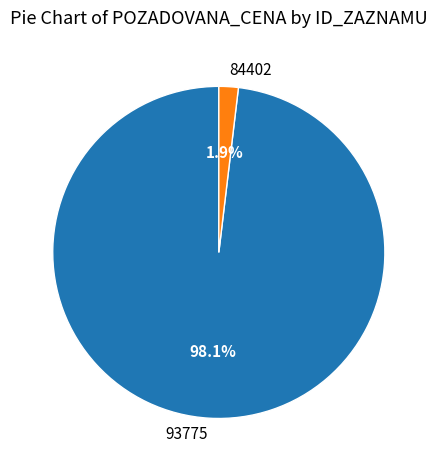

Is it true that 93775 is 98% of the pie?

True